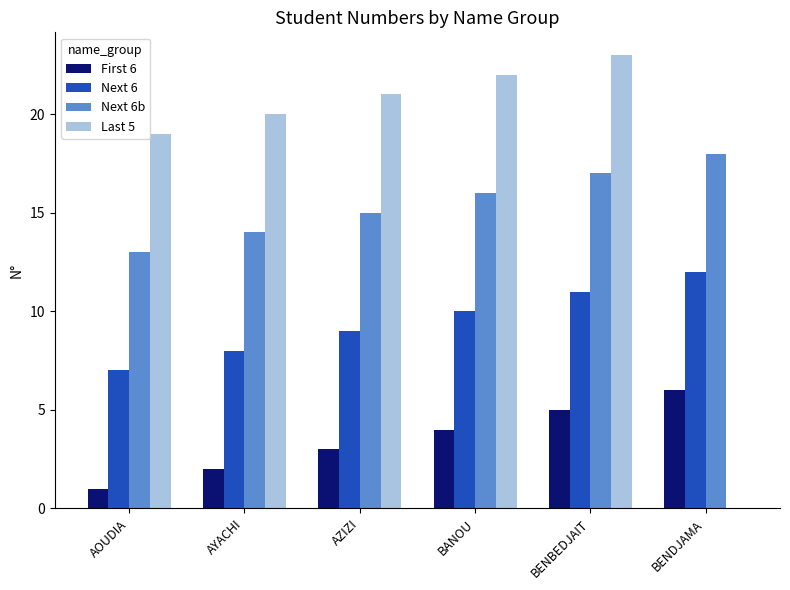

Which series changed the most between AYACHI and BENDJAMA?

Last 5